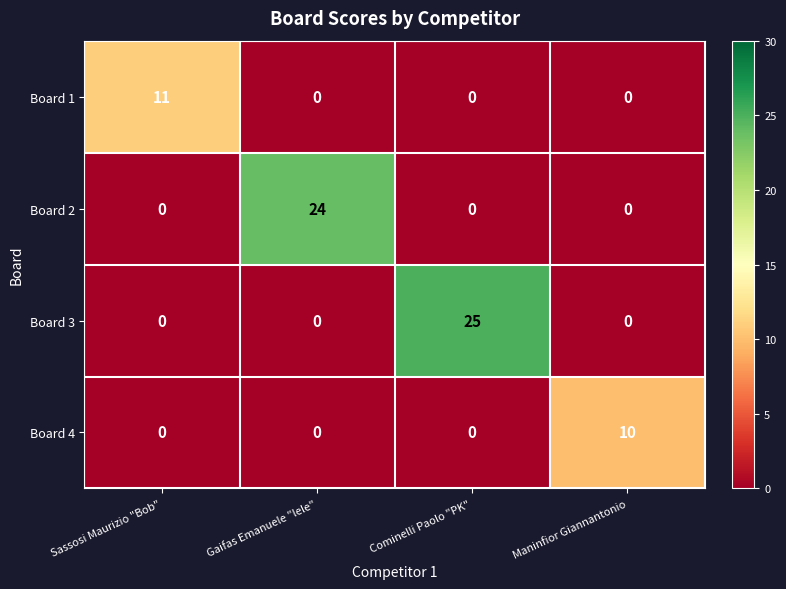

Which label corresponds to the largest value in the chart?

Cominelli Paolo "PK"